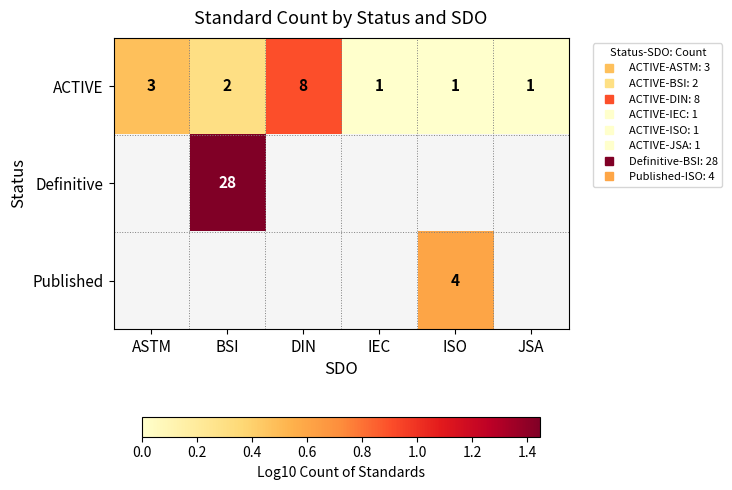

Count the number of categories in the chart.

6